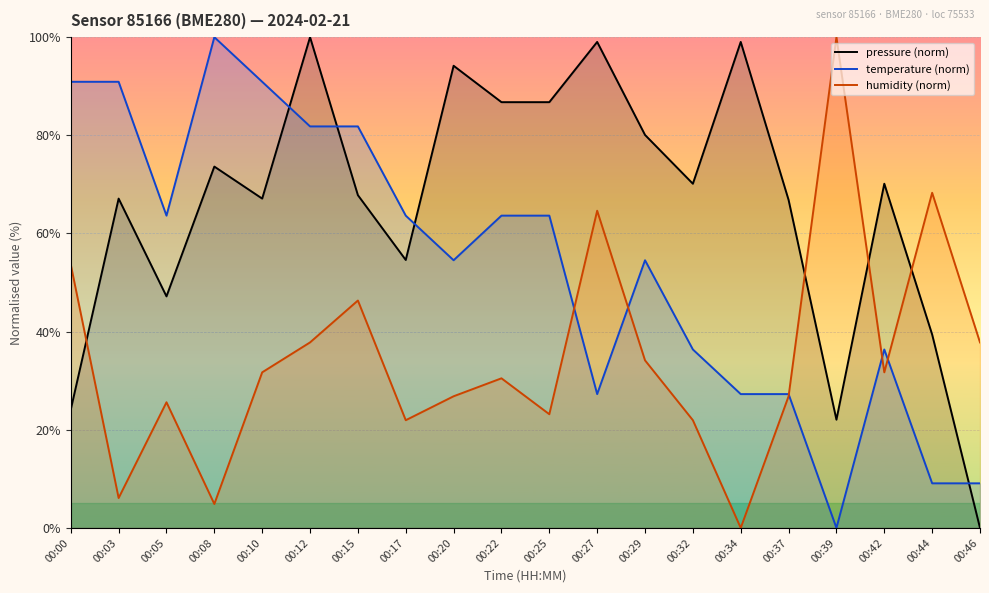

Which category has the lowest value in the pressure (norm) series?

00:46